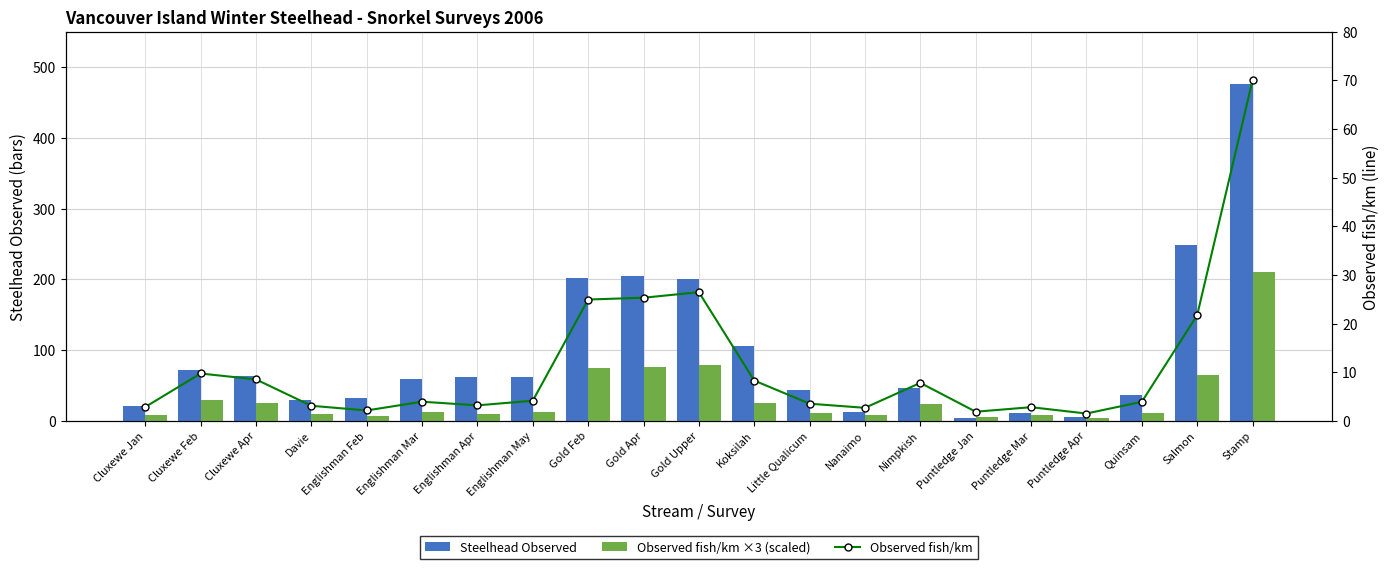

What is the label of the 16th bar from the right?

Englishman Mar